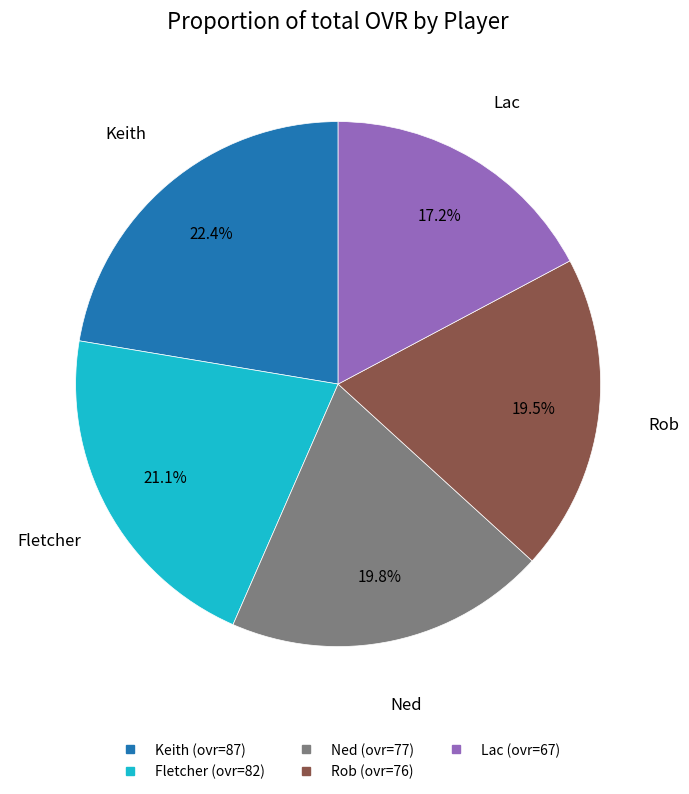

To the nearest percent, what is the difference between the Keith and Fletcher slice percentages?

1%